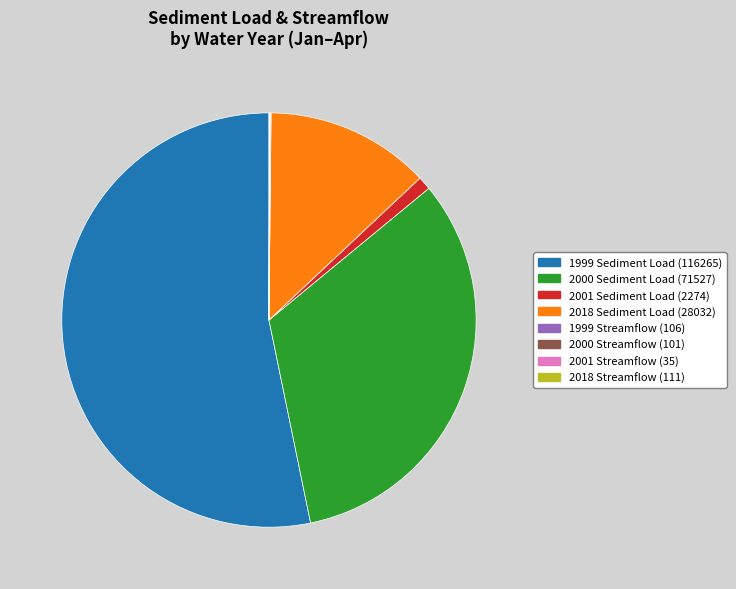

Does any single category account for the majority?

Yes